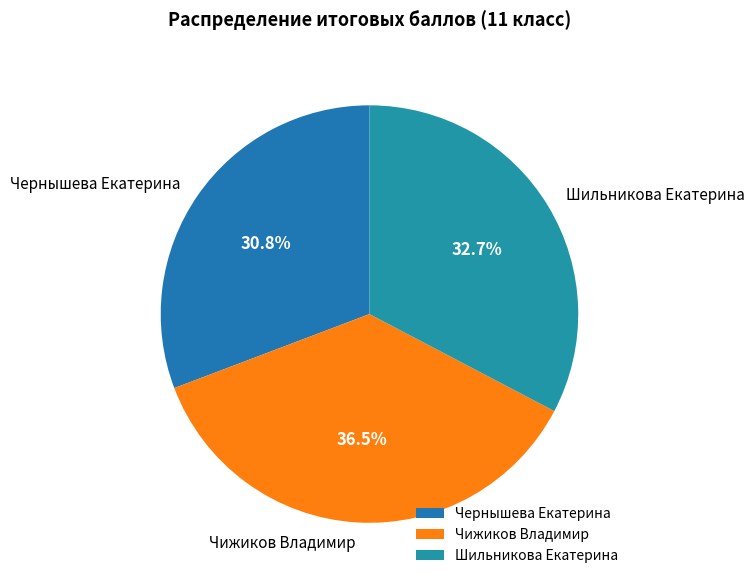

What percentage do Шильникова Екатерина and Чернышева Екатерина together represent?

63.5%